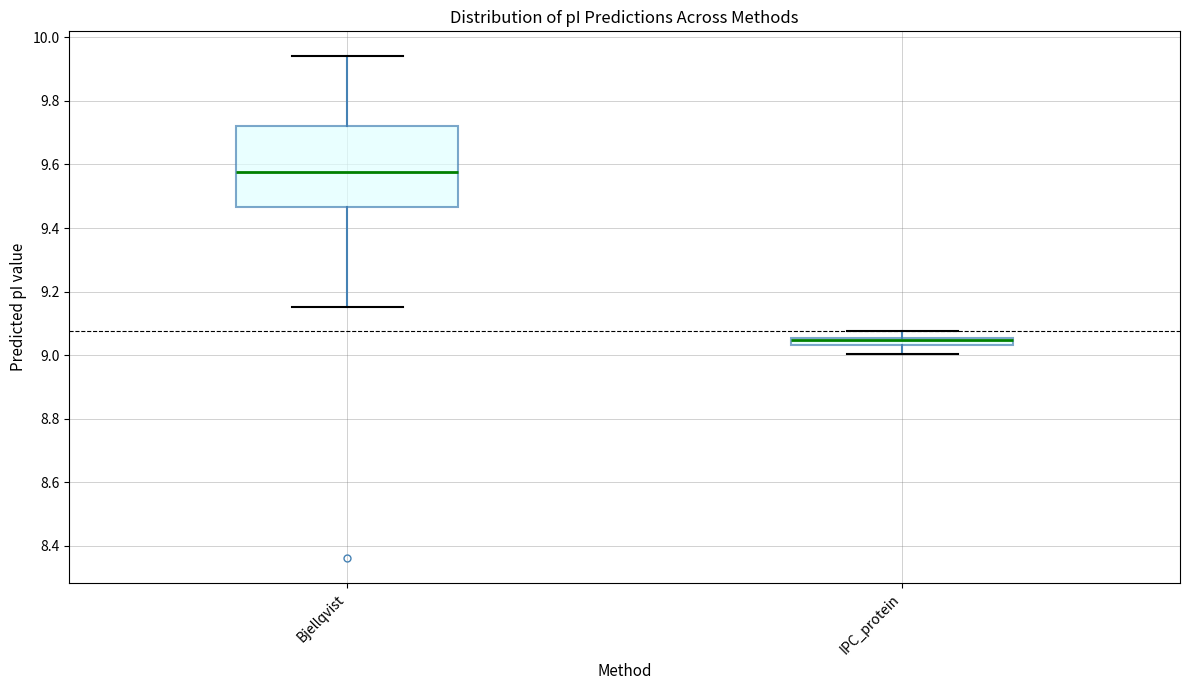

Where does the median line of the box for Bjellqvist sit on the y-axis? The values are not printed on the chart, so give them approximately, as read against the axis.

9.58